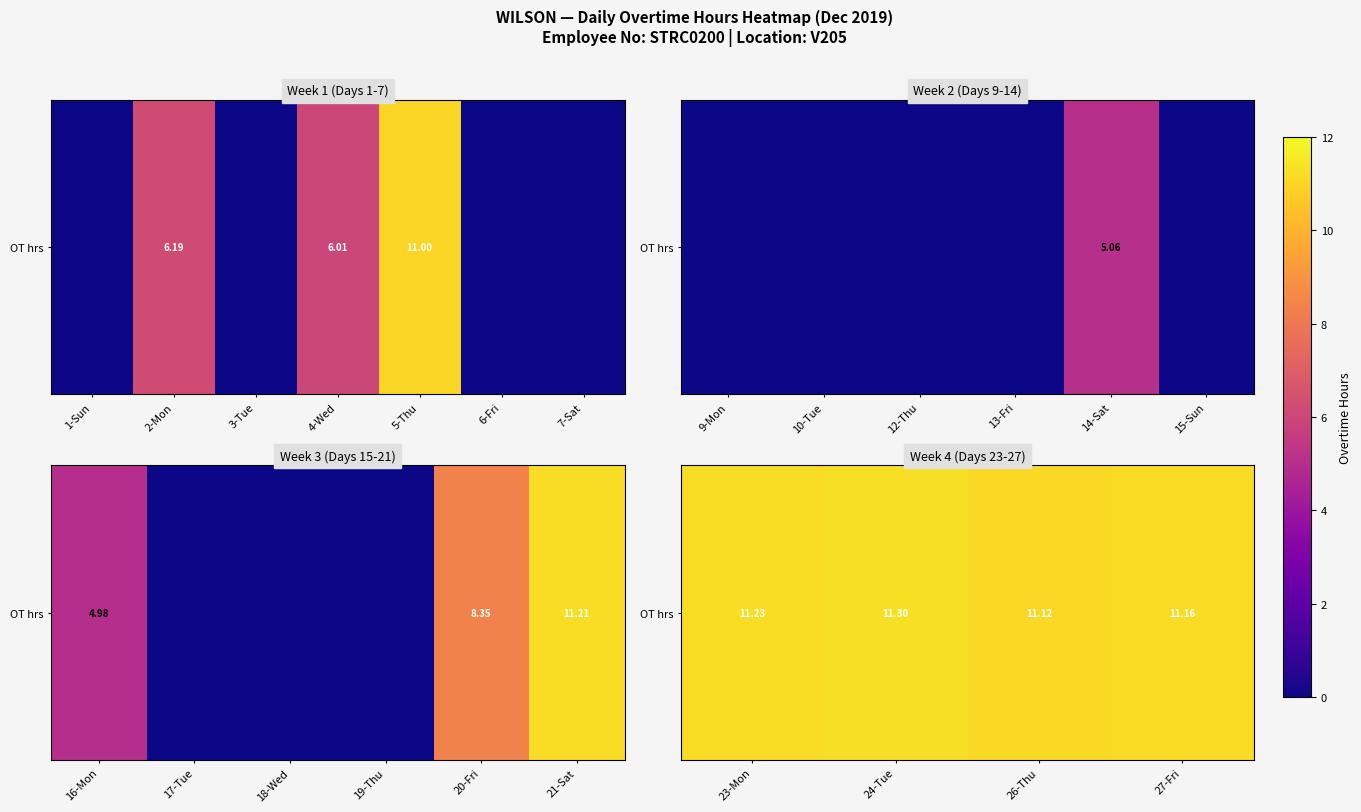

Count the number of data series in this chart.

1